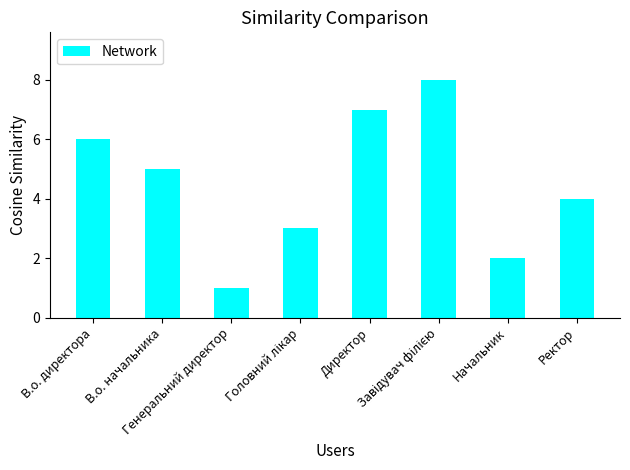

How many bars are there in total?

8